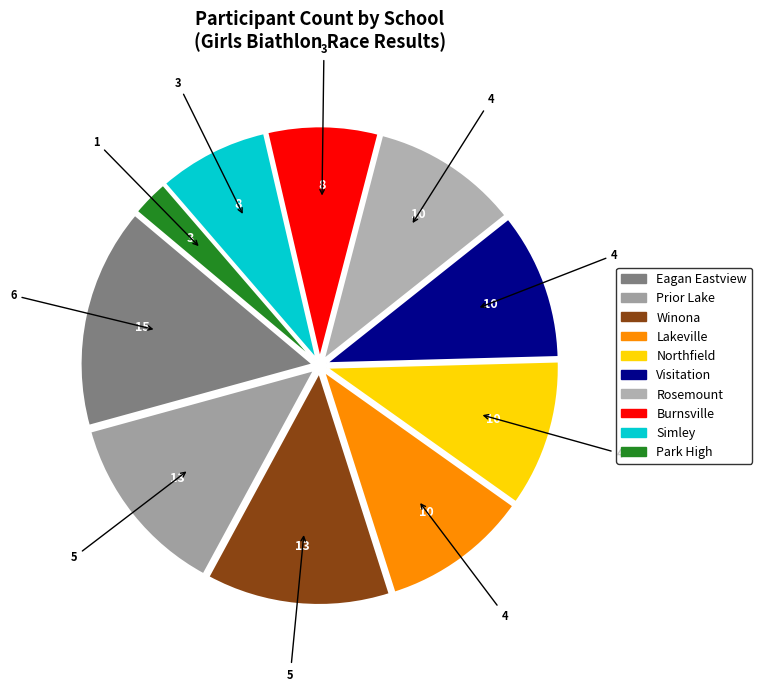

Is Park High the majority of the pie?

No